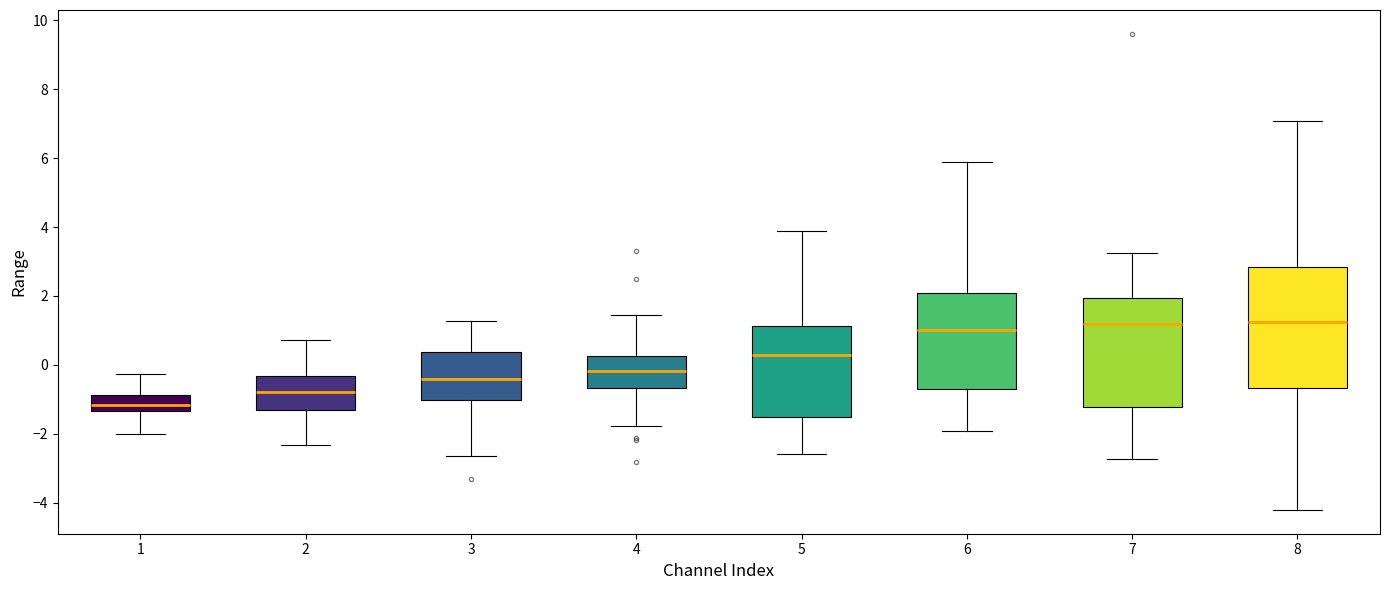

Reading left to right, transcribe this box plot: for each box, give where its median line is, the range the box spans, and where its two whiskers end, as read against the y-axis. The values are not printed on the chart, so give them approximately, as read against the axis.

1: median -1.2, box -1.4 to -0.8, whiskers -2.0 to -0.2
2: median -0.8, box -1.4 to -0.4, whiskers -2.4 to 0.8
3: median -0.4, box -1.0 to 0.4, whiskers -2.6 to 1.2
4: median -0.2, box -0.6 to 0.2, whiskers -1.8 to 1.4
5: median 0.2, box -1.6 to 1.2, whiskers -2.6 to 3.8
6: median 1.0, box -0.8 to 2.0, whiskers -2.0 to 5.8
7: median 1.2, box -1.2 to 2.0, whiskers -2.8 to 3.2
8: median 1.2, box -0.6 to 2.8, whiskers -4.2 to 7.0